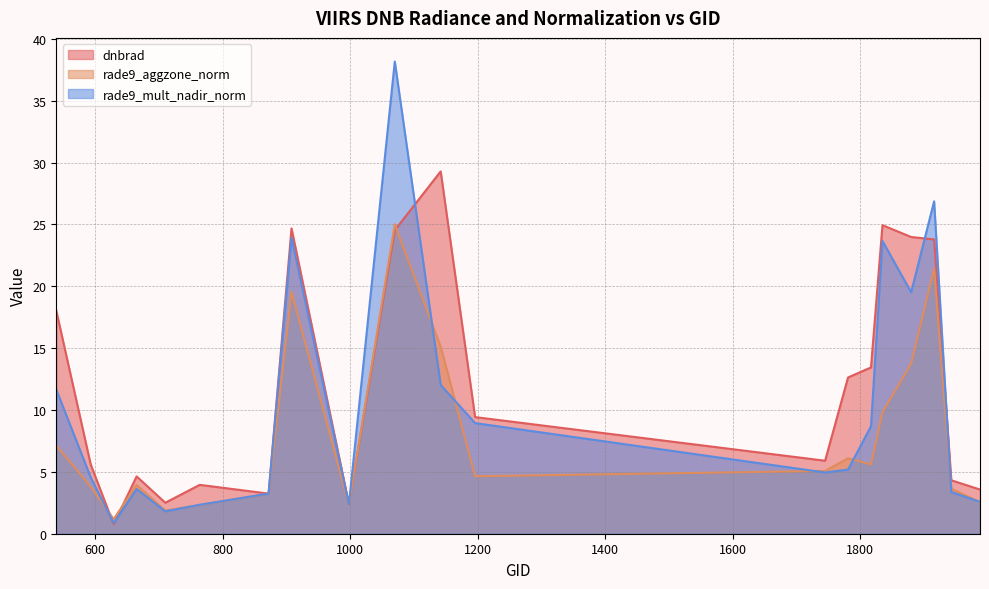

True or false: rade9_mult_nadir_norm and dnbrad intersect in this chart.

True